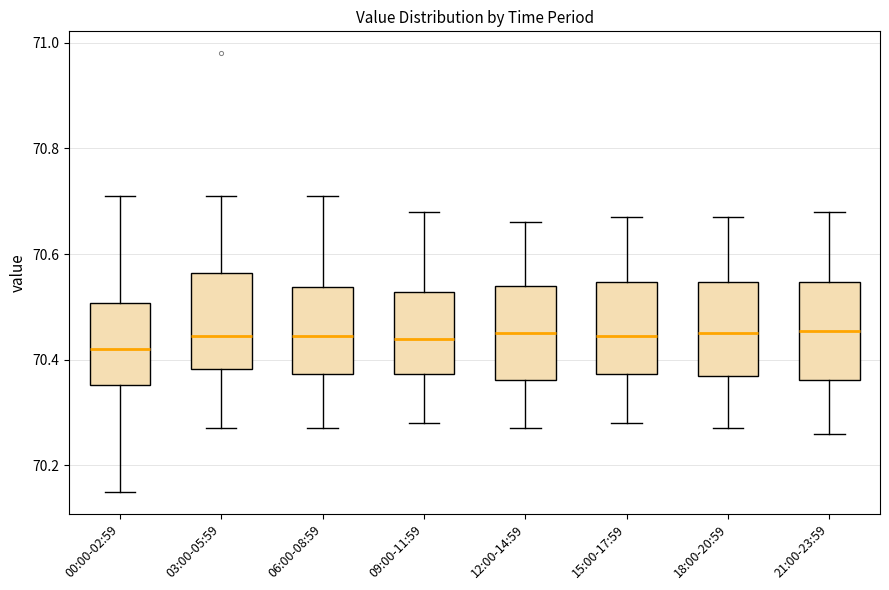

Reading left to right, transcribe this box plot: for each box, give where its median line is, the range the box spans, and where its two whiskers end, as read against the y-axis. The values are not printed on the chart, so give them approximately, as read against the axis.

00:00-02:59: median 70.42, box 70.36 to 70.50, whiskers 70.16 to 70.72
03:00-05:59: median 70.44, box 70.38 to 70.56, whiskers 70.28 to 70.72
06:00-08:59: median 70.44, box 70.38 to 70.54, whiskers 70.28 to 70.72
09:00-11:59: median 70.44, box 70.38 to 70.52, whiskers 70.28 to 70.68
12:00-14:59: median 70.46, box 70.36 to 70.54, whiskers 70.28 to 70.66
15:00-17:59: median 70.44, box 70.38 to 70.54, whiskers 70.28 to 70.68
18:00-20:59: median 70.46, box 70.38 to 70.54, whiskers 70.28 to 70.68
21:00-23:59: median 70.46, box 70.36 to 70.54, whiskers 70.26 to 70.68